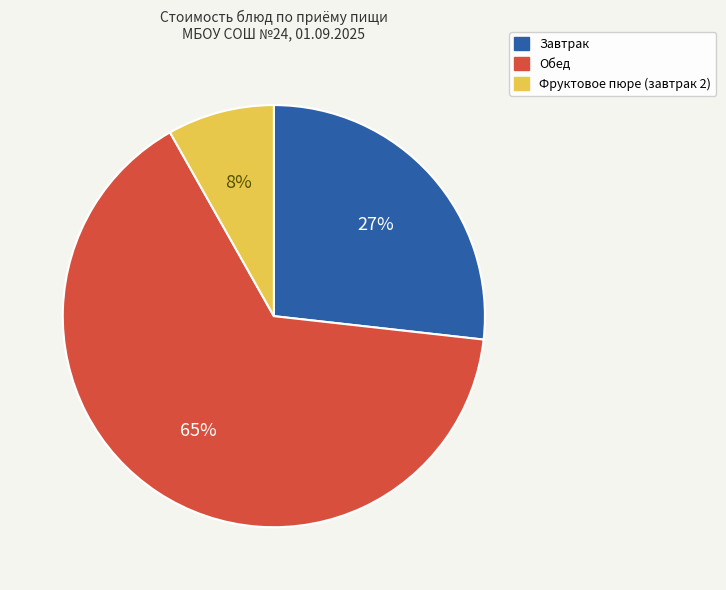

To the nearest percent, what is the difference between the largest and smallest slice percentages?

57%